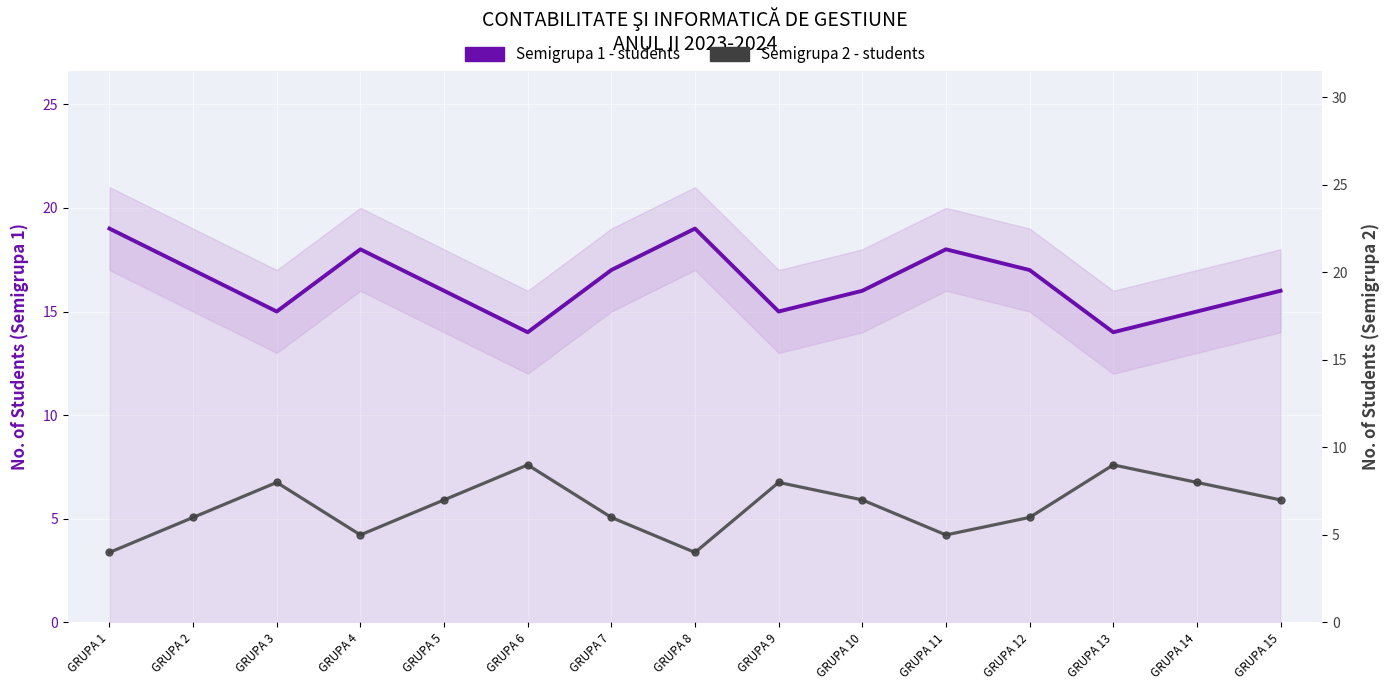

Is it true that Semigrupa 1 - students equals 16 at GRUPA 10?

True